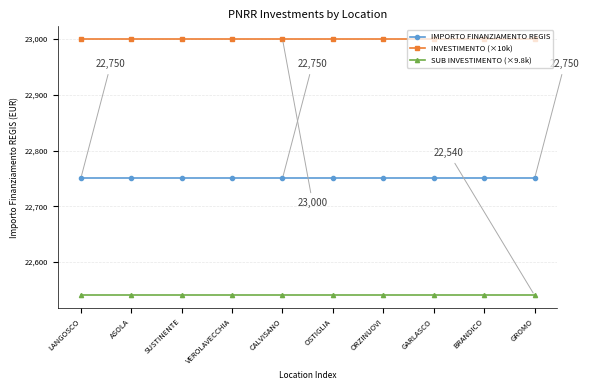

Rank the series by their maximum value, from lowest to highest.

SUB INVESTIMENTO (×9.8k), IMPORTO FINANZIAMENTO REGIS, INVESTIMENTO (×10k)